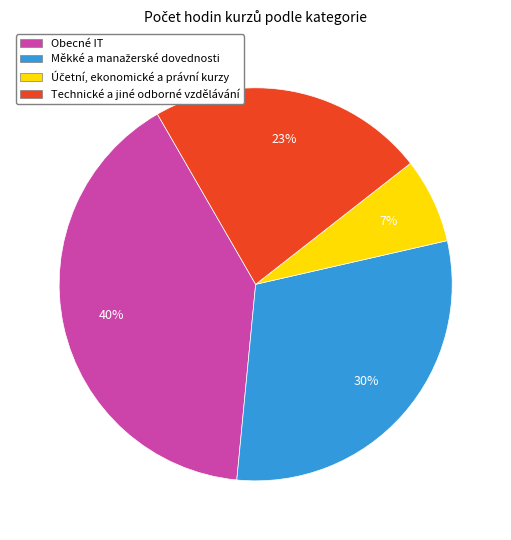

Is there any slice that represents more than half of the pie?

No